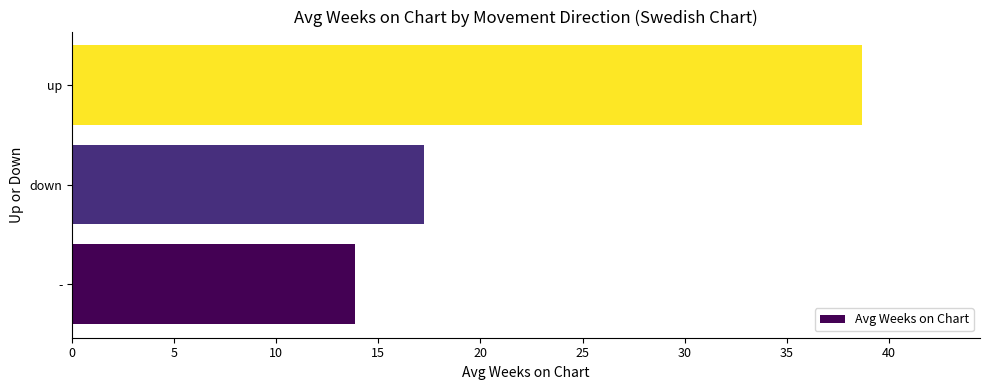

What is the sum of all values?

69.8